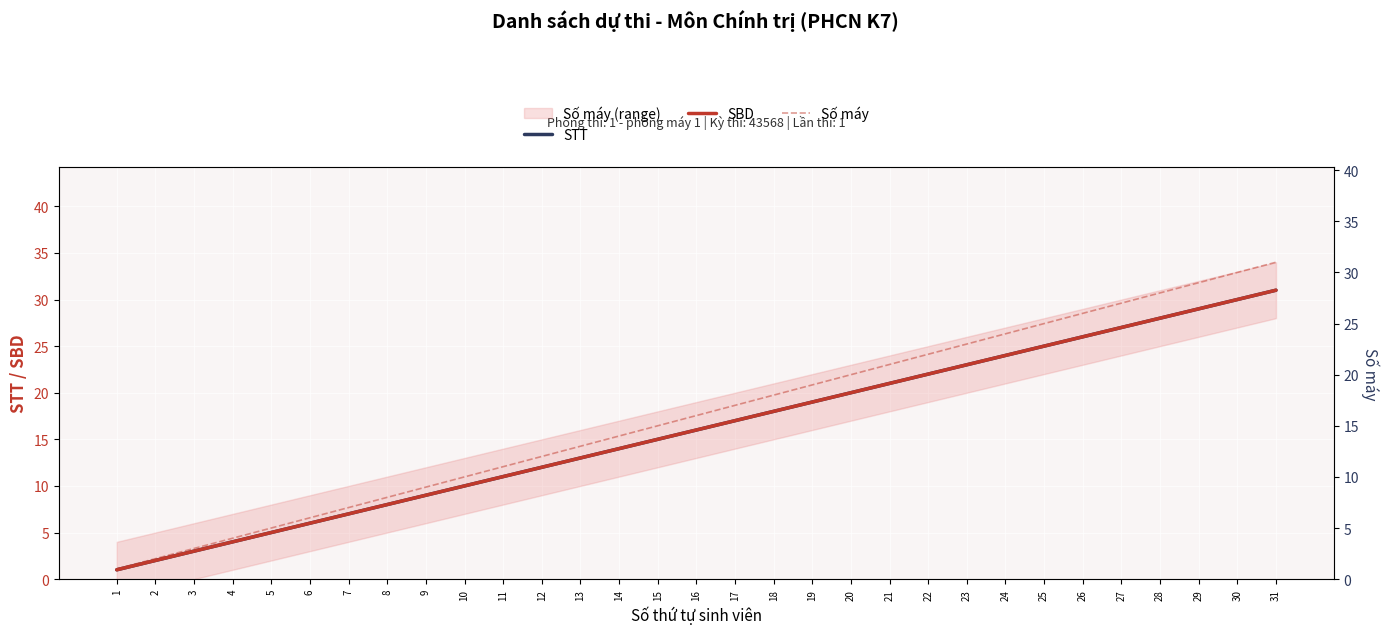

What is the maximum value for SBD?

31